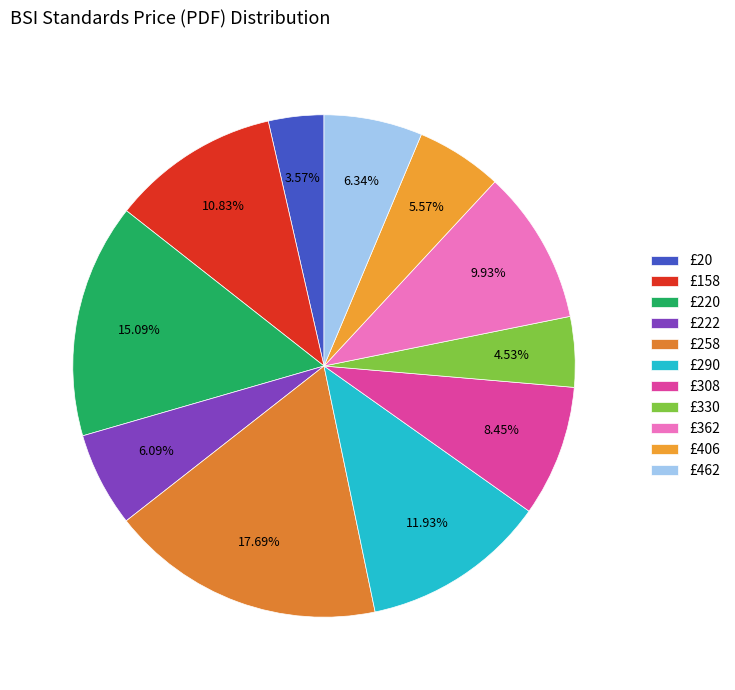

Is there a majority slice in this chart?

No